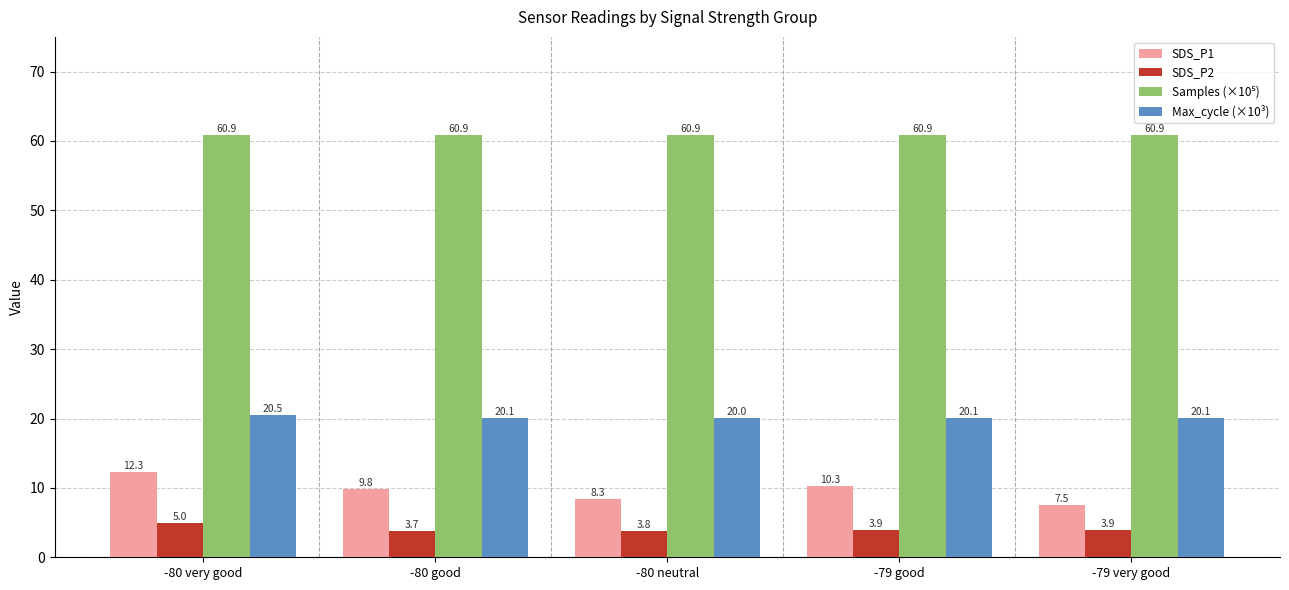

What is the label of the 3rd bar from the right?

-80 neutral